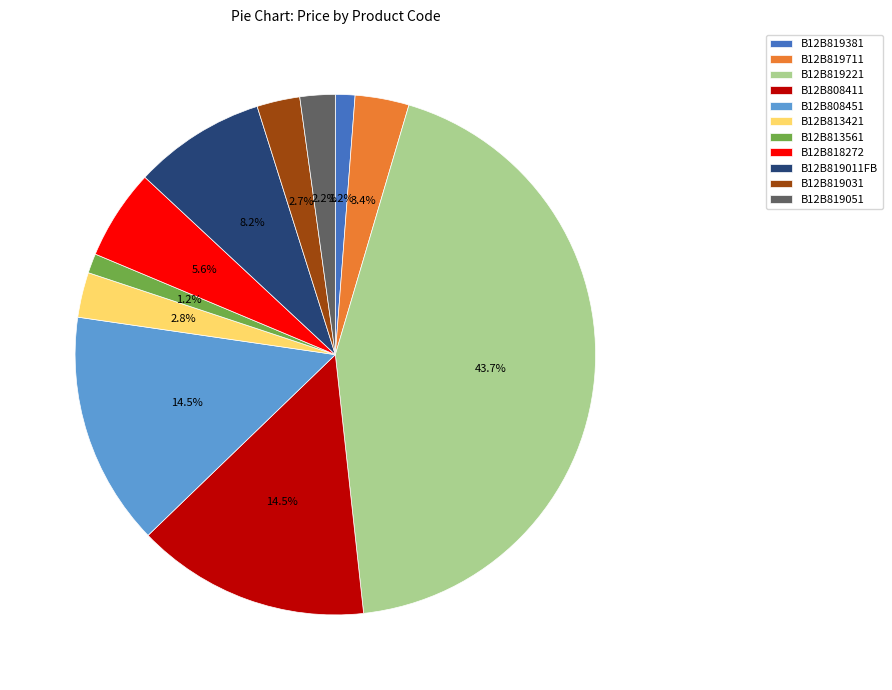

To the nearest percent, what portion does B12B819051 represent?

2%